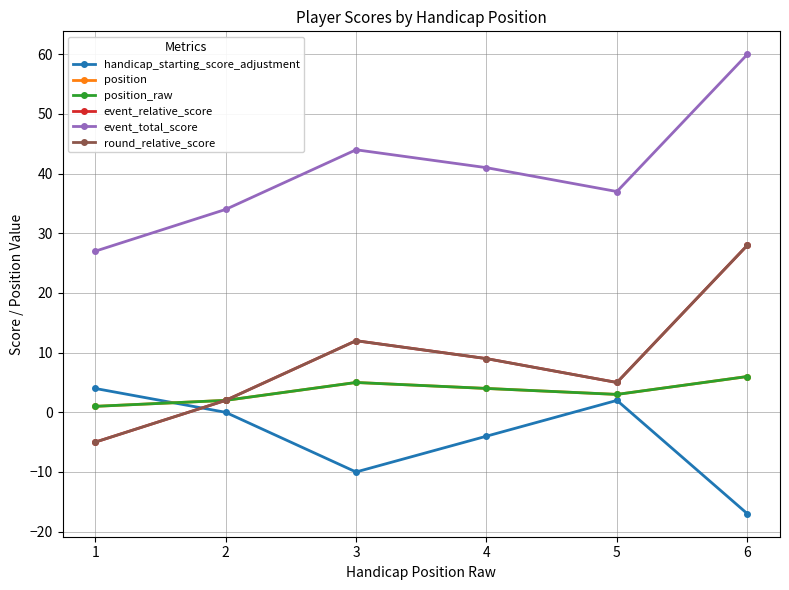

Is this an area chart (filled region under the line)?

No